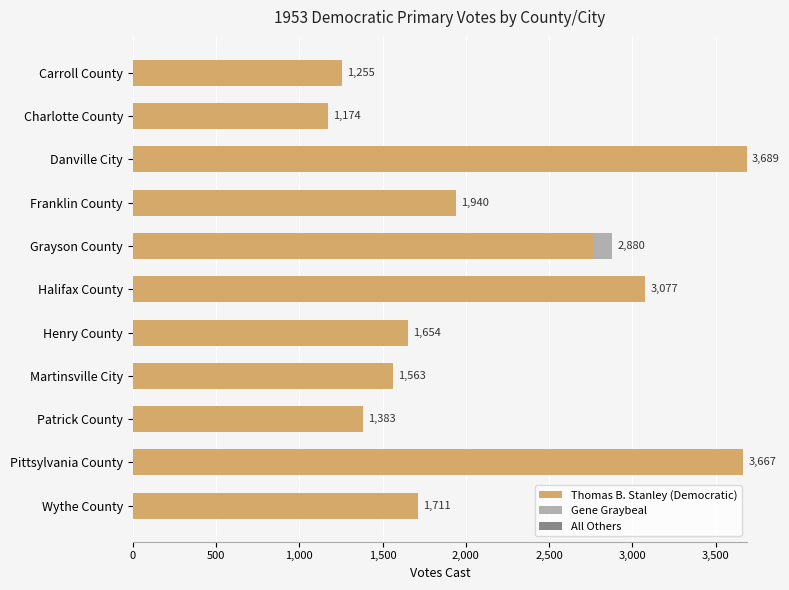

What is the sum of all Thomas B. Stanley (Democratic) values?

23879